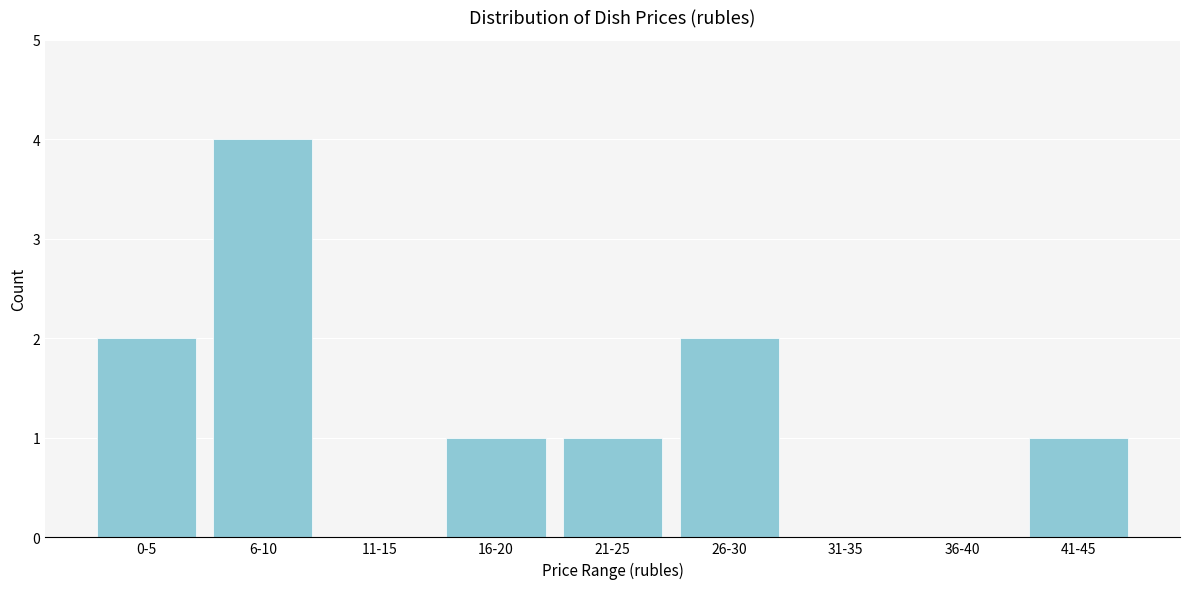

Reading left to right, what are all the values shown in this chart?

0-5=2	6-10=4	11-15=0	16-20=1	21-25=1	26-30=2	31-35=0	36-40=0	41-45=1